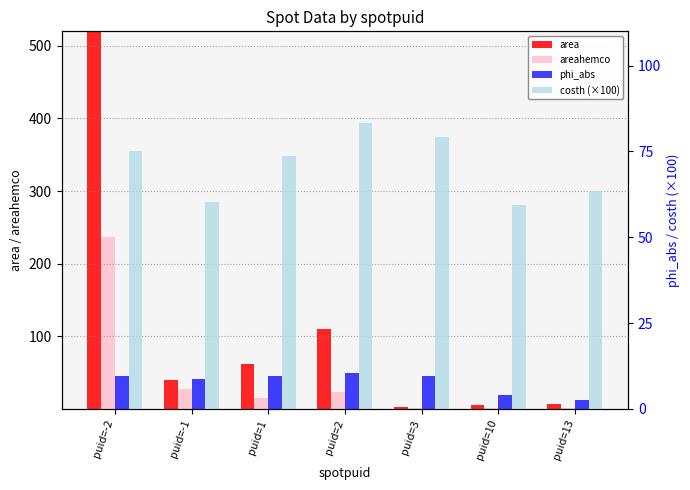

Are the bars horizontal?

No